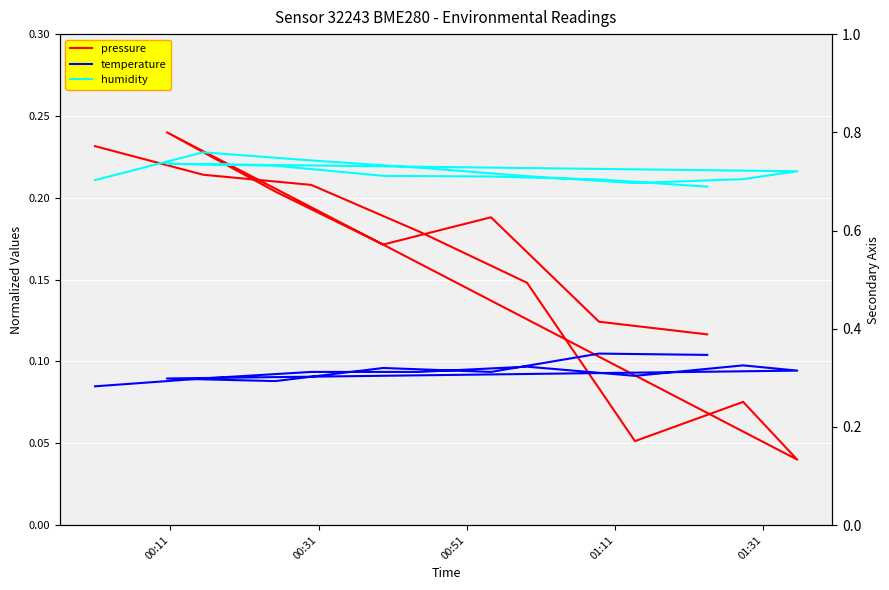

True or false: temperature and humidity intersect in this chart.

False